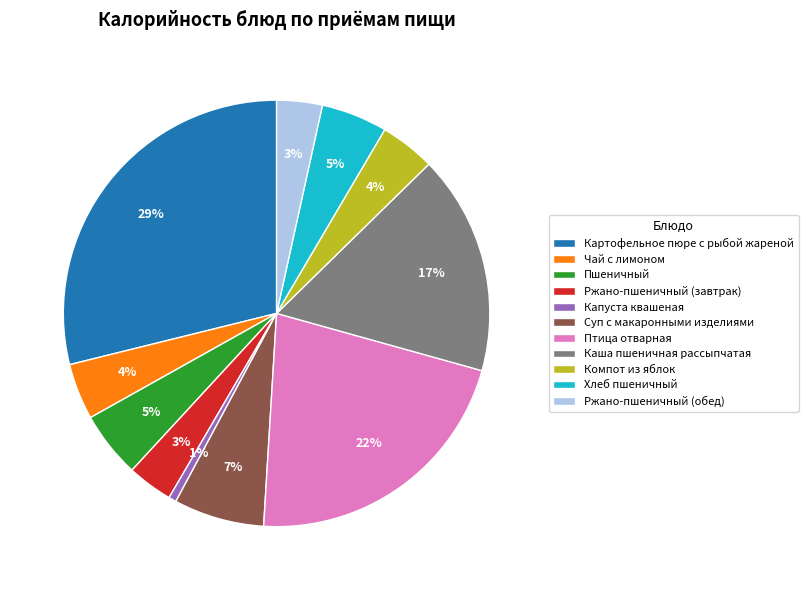

What percentage is the Птица отварная slice, to the nearest percent?

22%